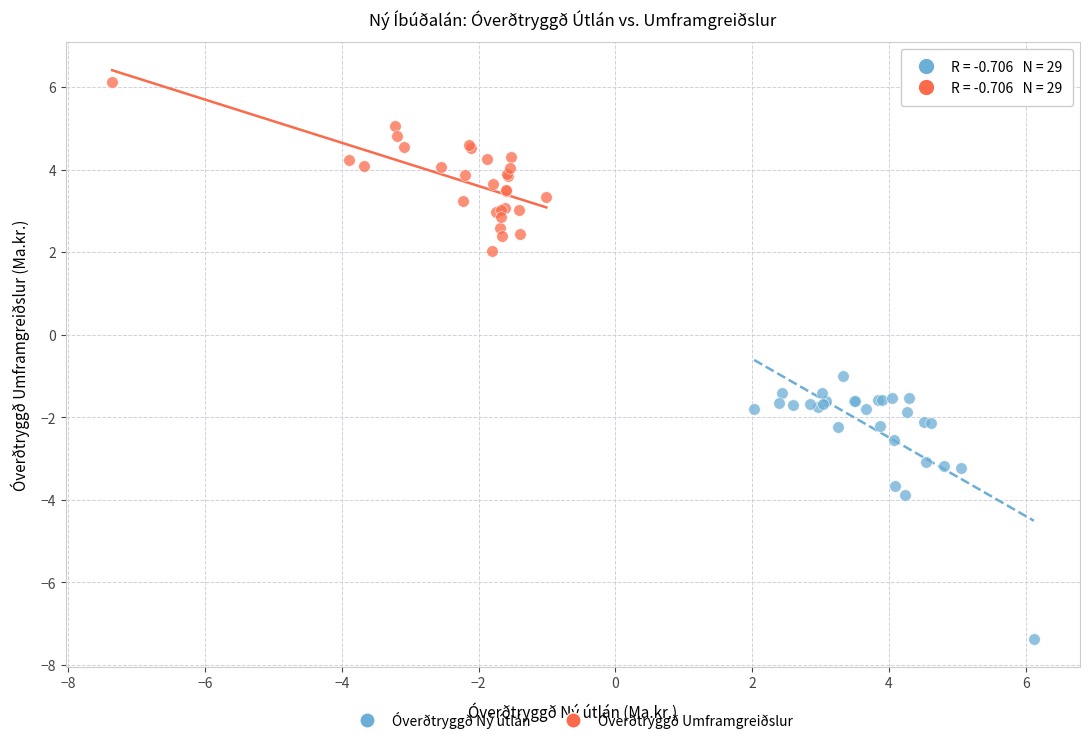

Which series has the largest Y range (max minus min)?

Óverðtryggð Ný útlán